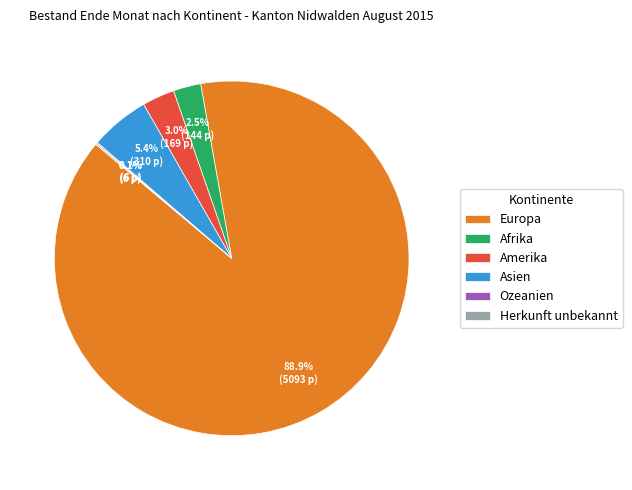

Is Asien the majority of the pie?

No